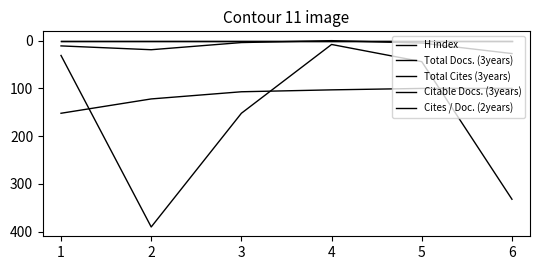

True or false: Total Docs. (3years) and H index intersect in this chart.

False